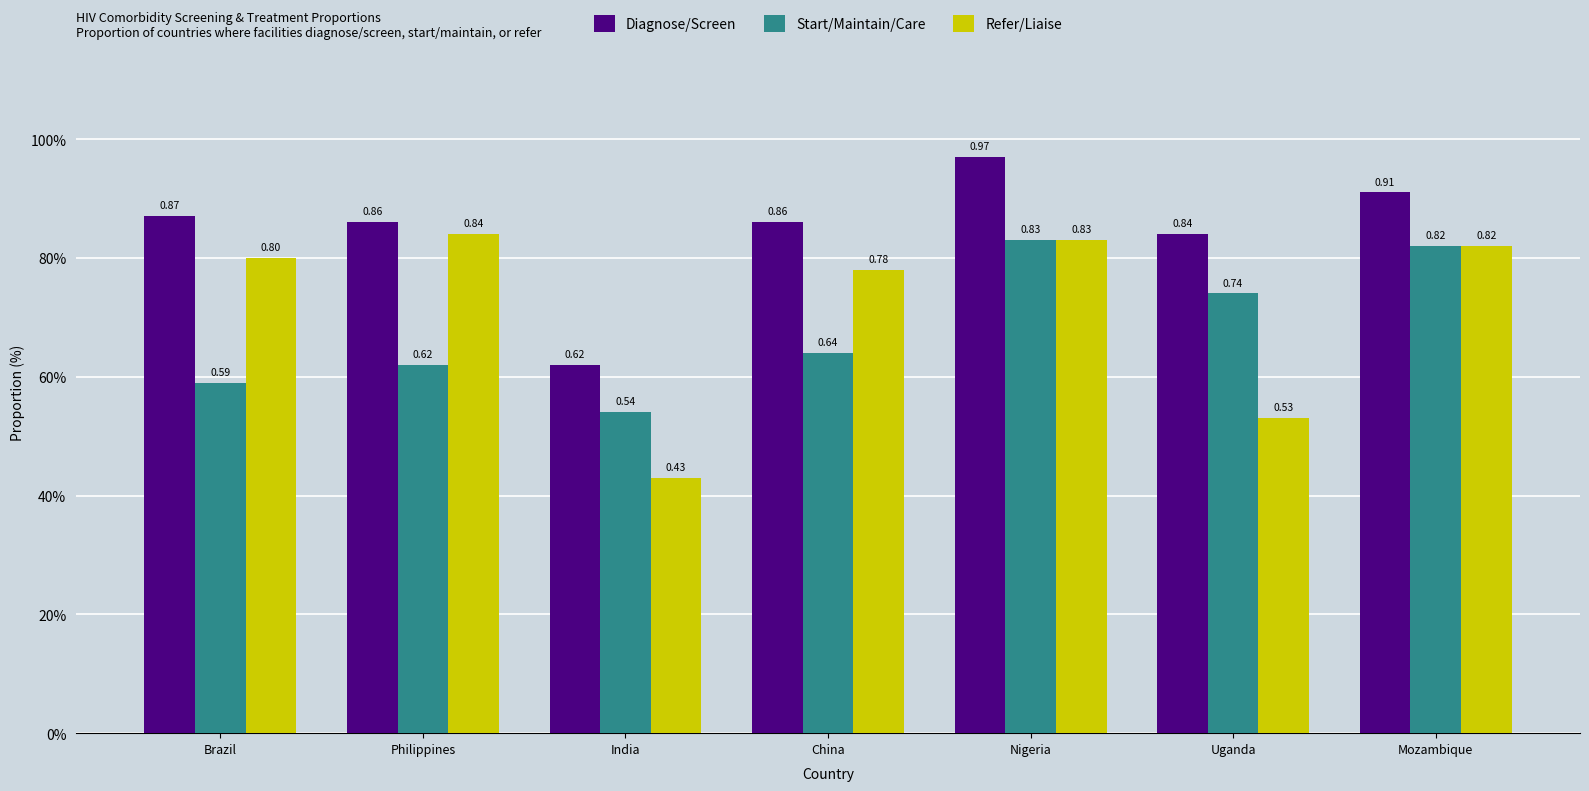

Which series has the largest total across all categories?

Diagnose/Screen